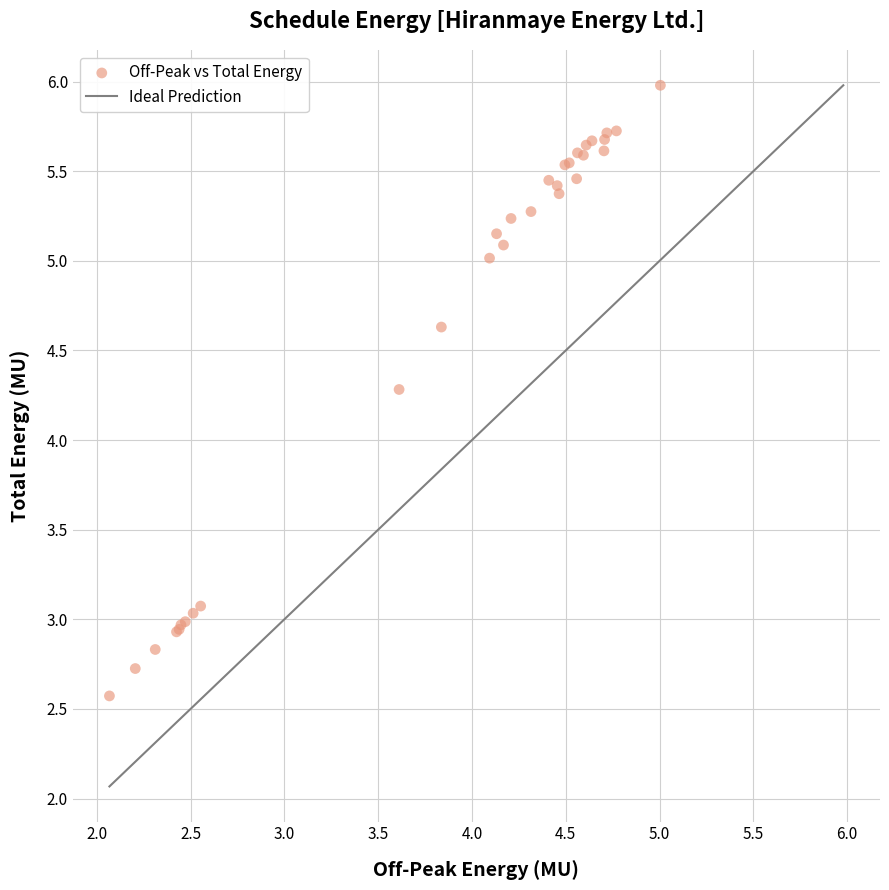

What Y value in the scatter plot is closest to 4?

4.3